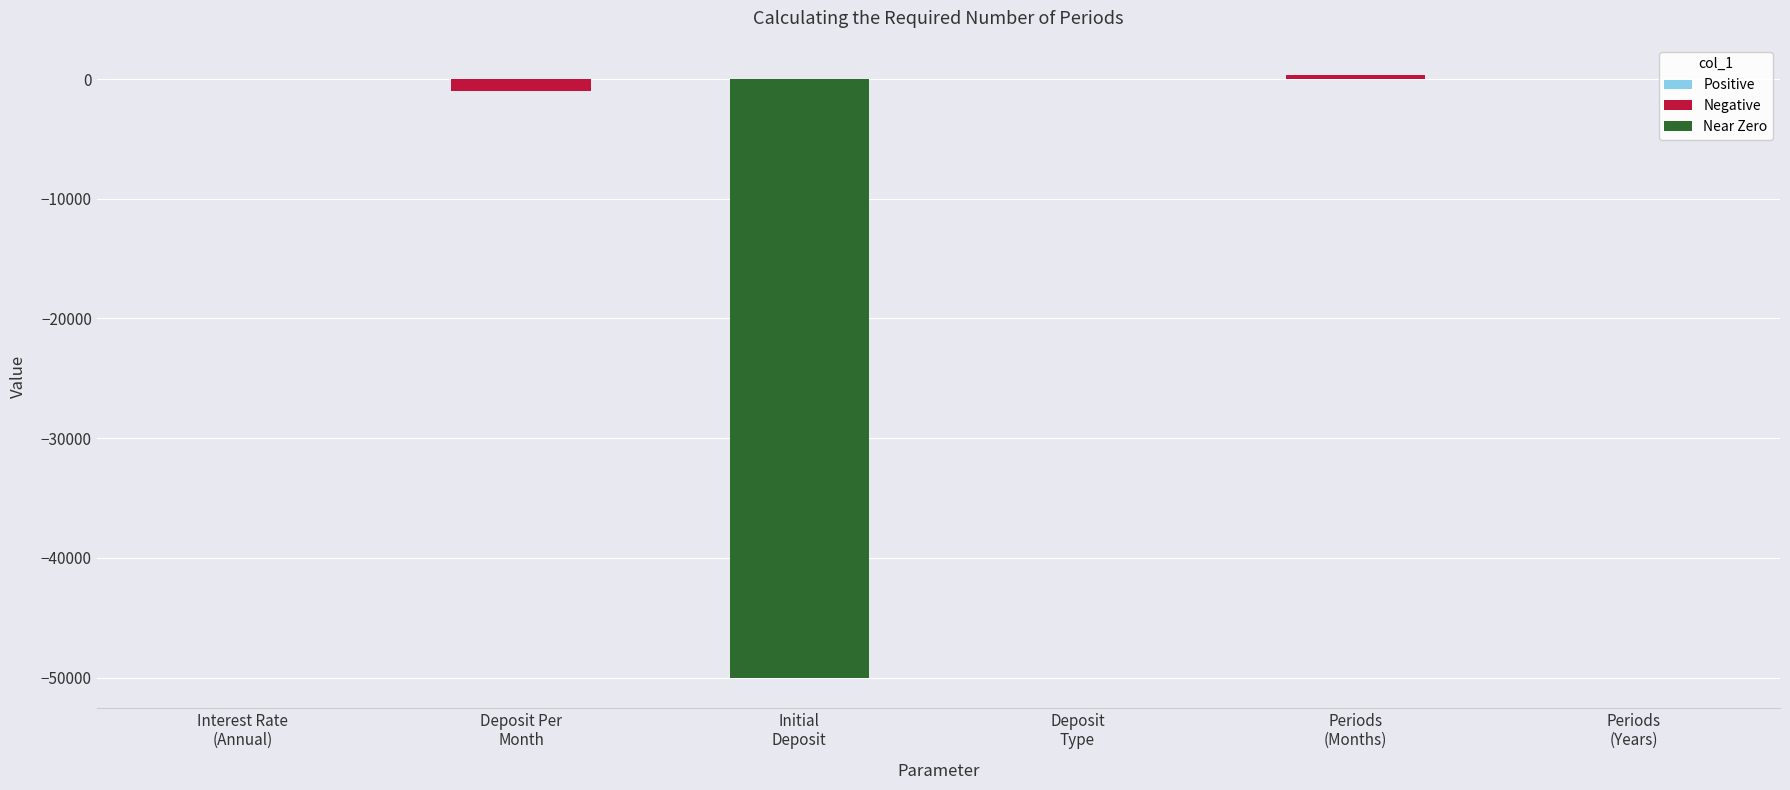

Which has a higher value, Deposit
Type or Periods
(Years)?

Periods
(Years)